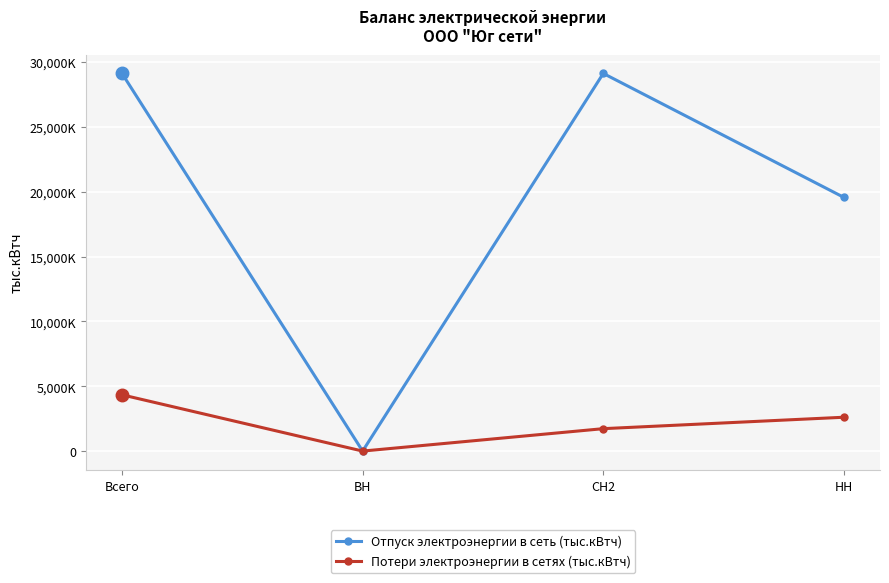

What is the sum of the Отпуск электроэнергии в сеть (тыс.кВтч) values at Всего and ВН?

29117.4